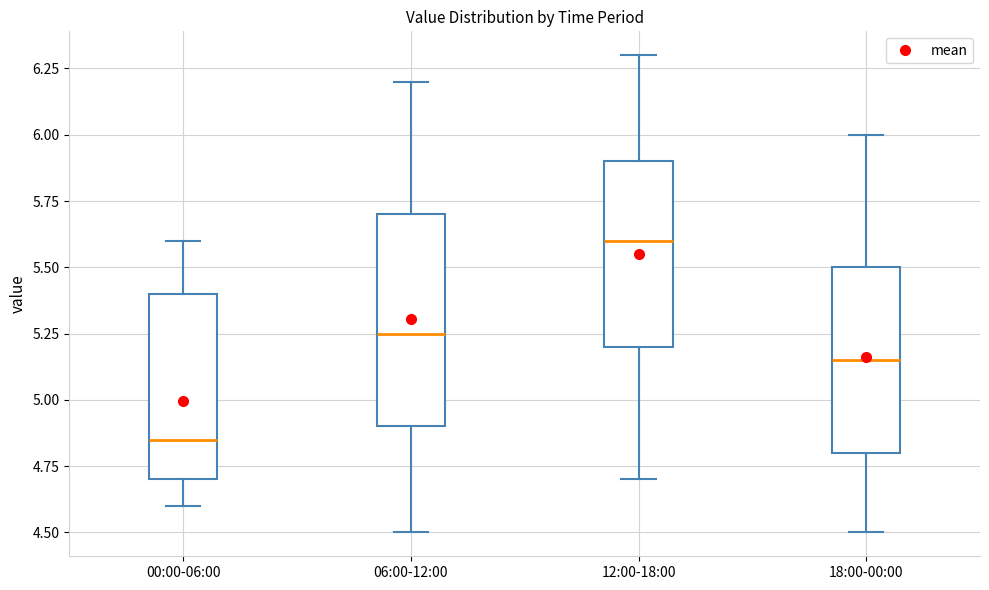

Reading left to right, read every box against the y-axis: the position of its median line, the range the box covers, and the ends of its whiskers. The values are not printed on the chart, so give them approximately, as read against the axis.

00:00-06:00: median 4.85, box 4.70 to 5.40, whiskers 4.60 to 5.60
06:00-12:00: median 5.25, box 4.90 to 5.70, whiskers 4.50 to 6.20
12:00-18:00: median 5.60, box 5.20 to 5.90, whiskers 4.70 to 6.30
18:00-00:00: median 5.15, box 4.80 to 5.50, whiskers 4.50 to 6.00